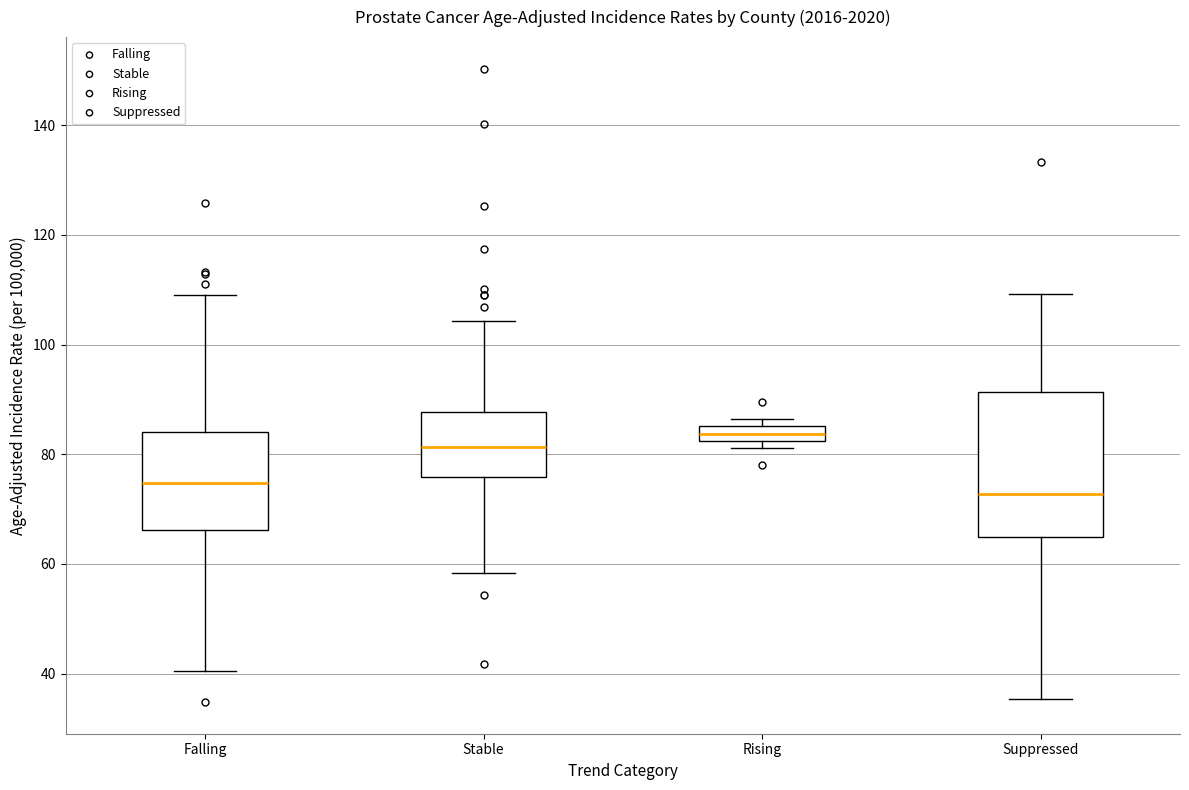

Where does the median line of the box for Falling sit on the y-axis? The values are not printed on the chart, so give them approximately, as read against the axis.

74